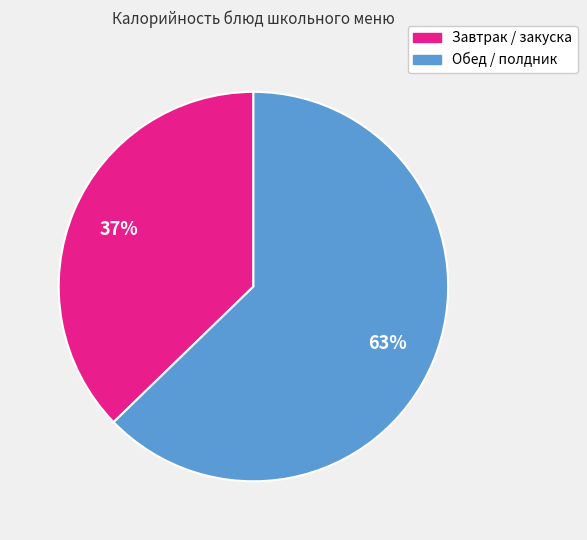

To the nearest percent, what is the average slice percentage?

50%